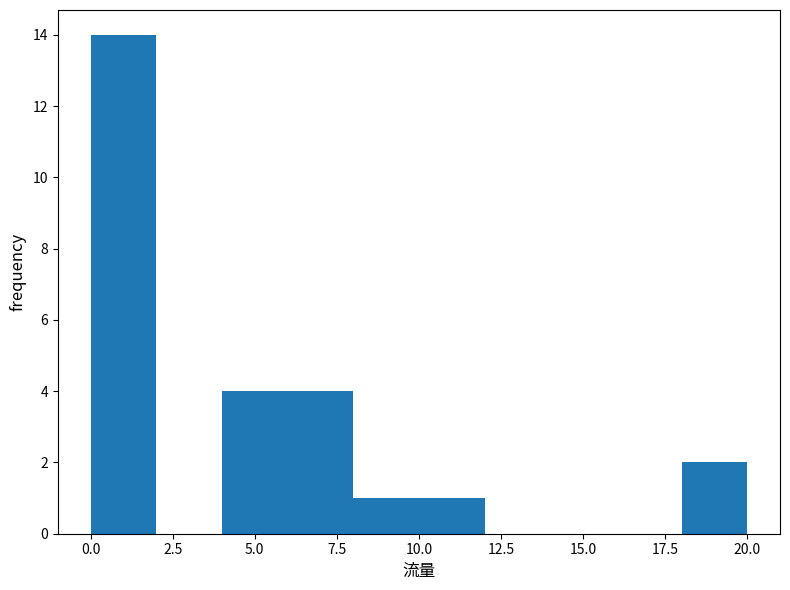

What is the height of the bar covering 4 to 6 on the x-axis? The values are not printed on the chart, so give them approximately, as read against the axis.

4